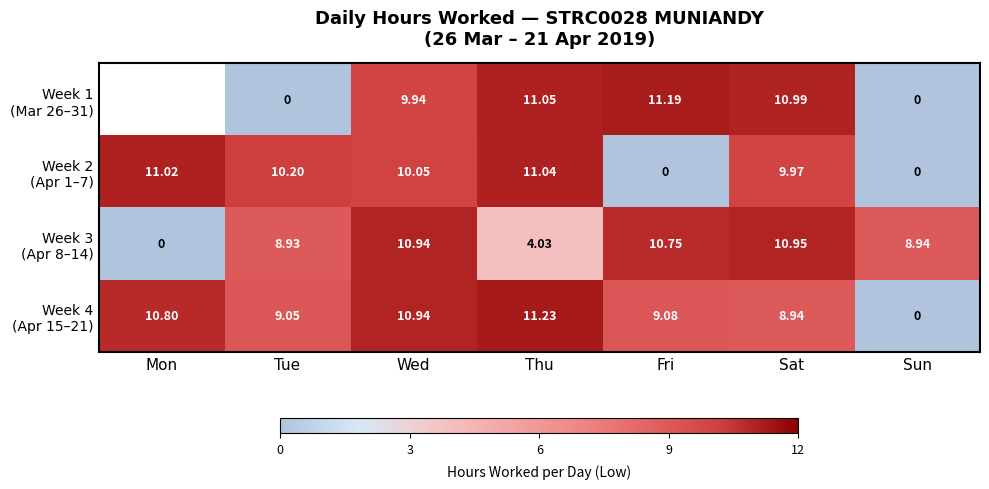

How many values in the Week 4 (Apr 15–21) series exceed 9?

5